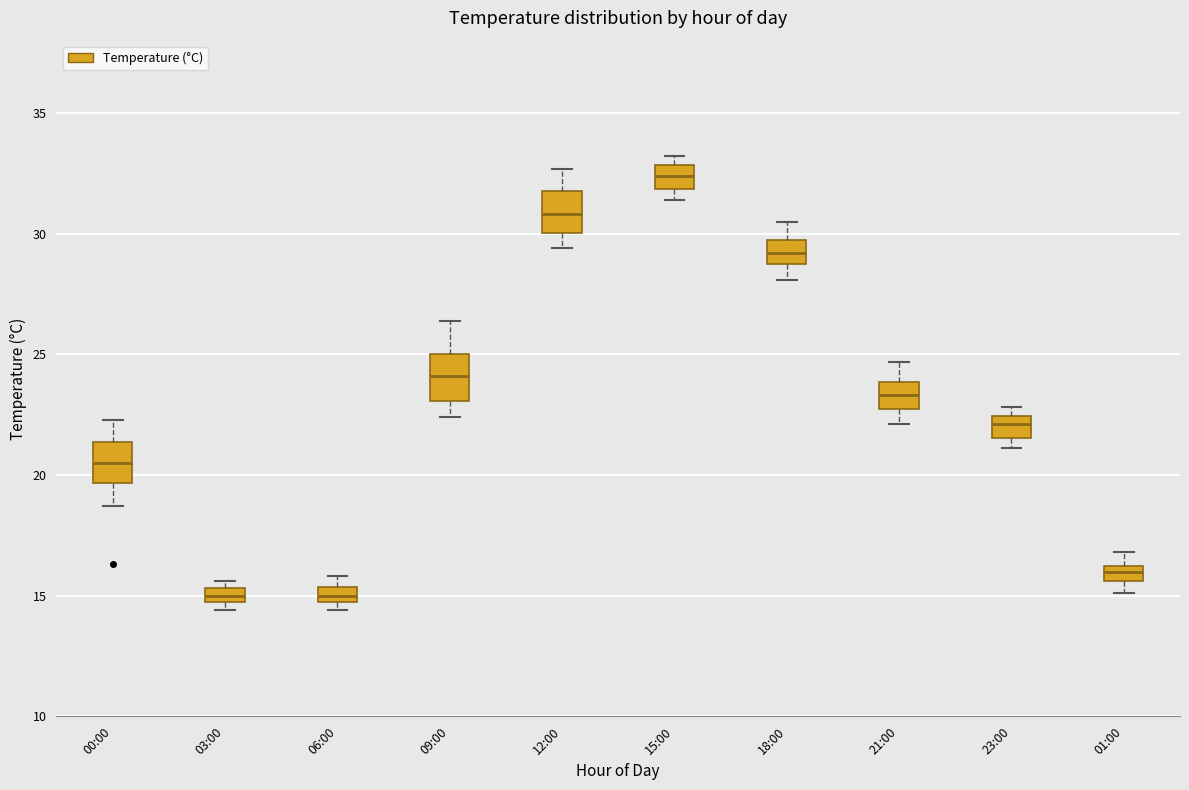

Which box has the highest median line?

15:00